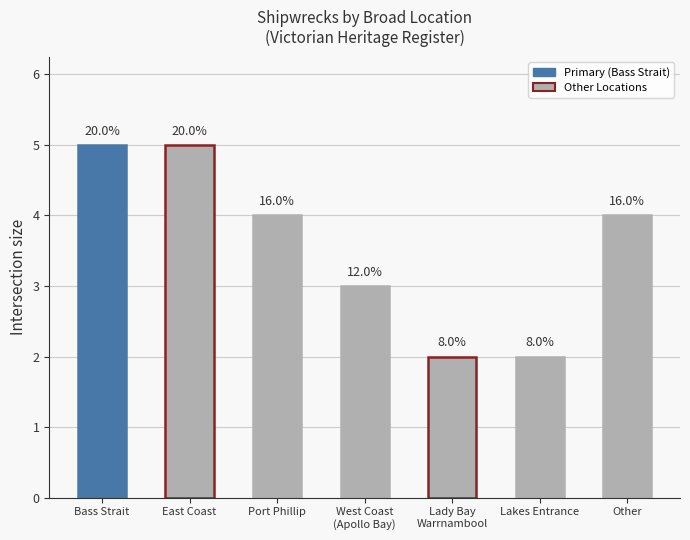

Are the bars horizontal?

No